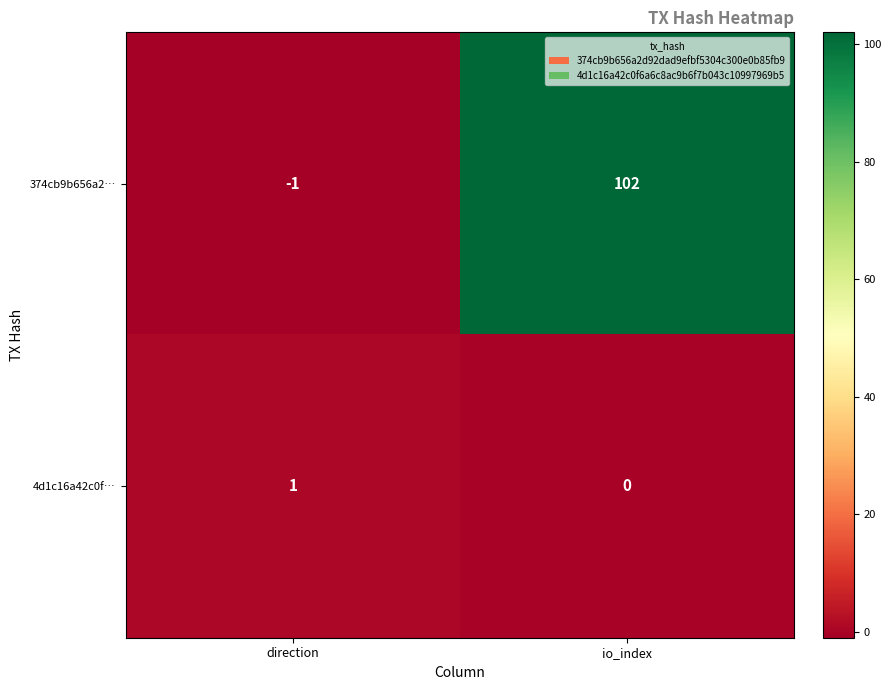

Is the value of 4d1c16a42c0f… at direction greater than the value of 374cb9b656a2… at direction?

Yes